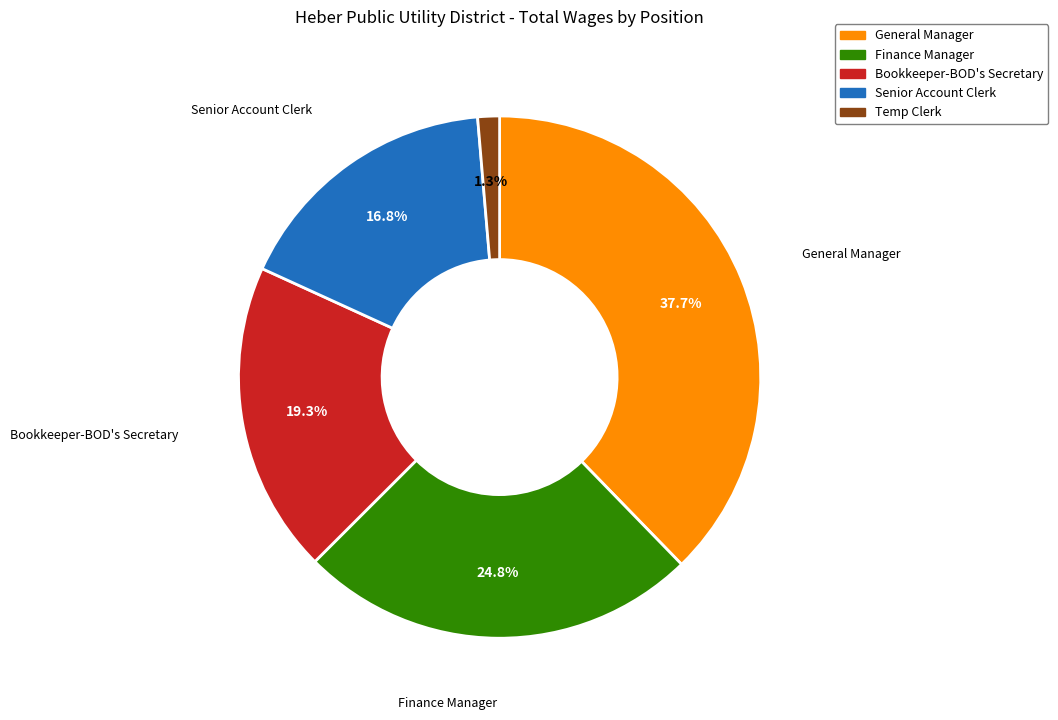

Count the number of slices in the pie.

5